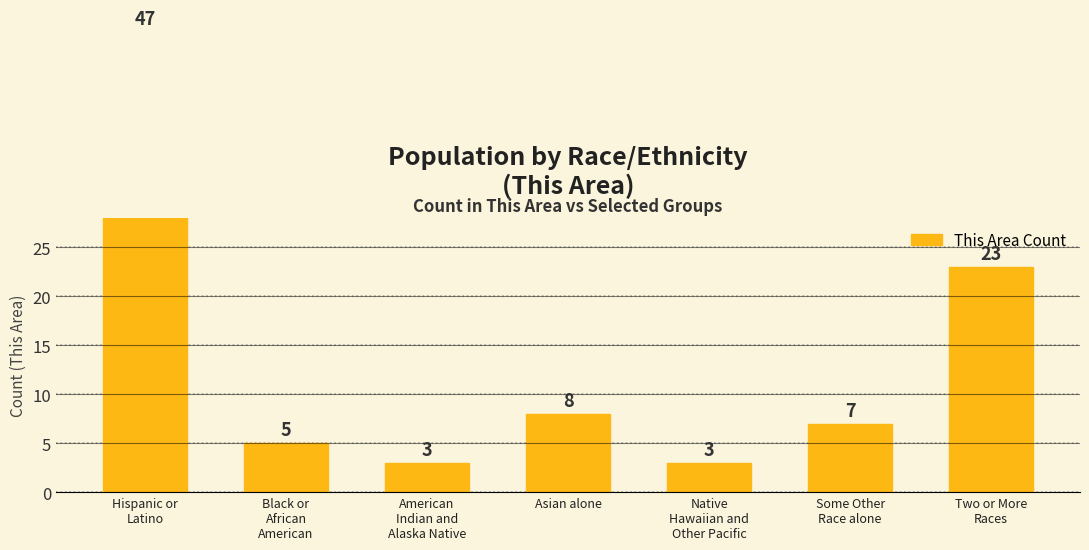

What position from the left is Some Other
Race alone?

6